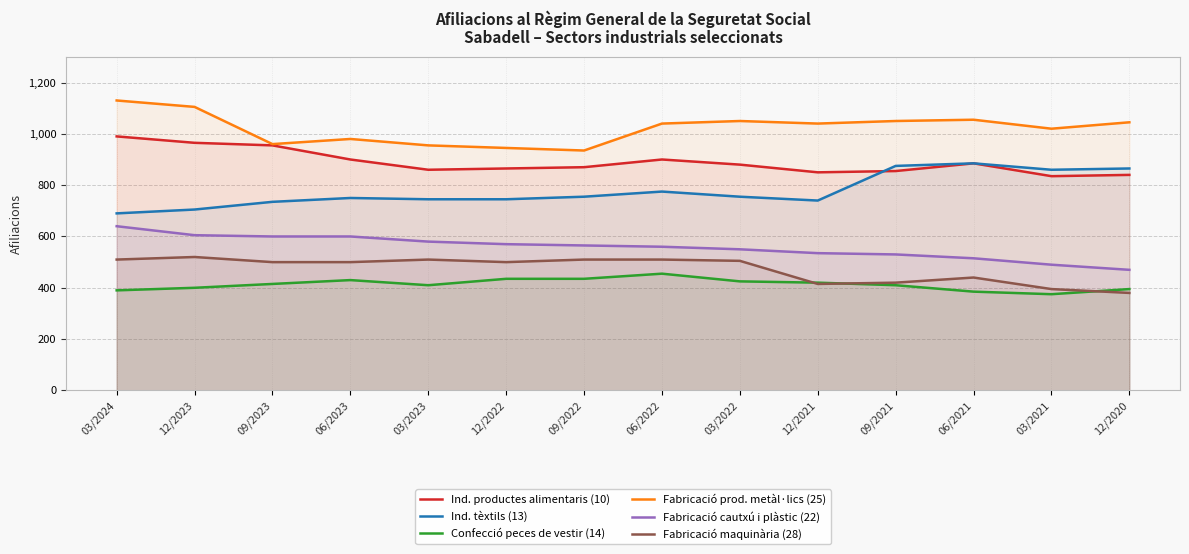

Where does the Ind. tèxtils (13) series first go above 755?

06/2022